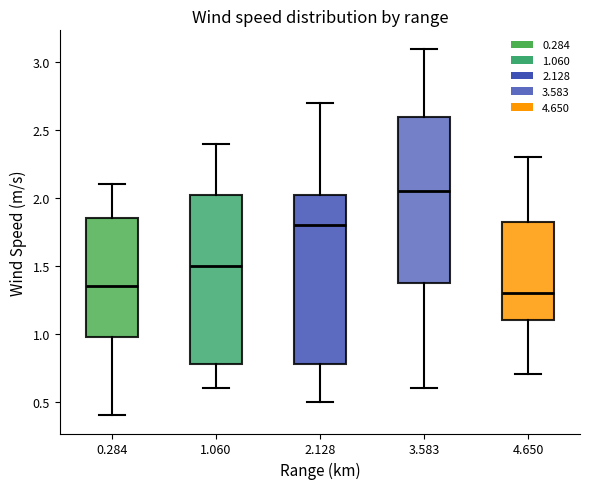

Reading left to right, read every box against the y-axis: the position of its median line, the range the box covers, and the ends of its whiskers. The values are not printed on the chart, so give them approximately, as read against the axis.

0.284: median 1.35, box 1.00 to 1.85, whiskers 0.40 to 2.10
1.060: median 1.50, box 0.80 to 2.05, whiskers 0.60 to 2.40
2.128: median 1.80, box 0.80 to 2.05, whiskers 0.50 to 2.70
3.583: median 2.05, box 1.40 to 2.60, whiskers 0.60 to 3.10
4.650: median 1.30, box 1.10 to 1.85, whiskers 0.70 to 2.30